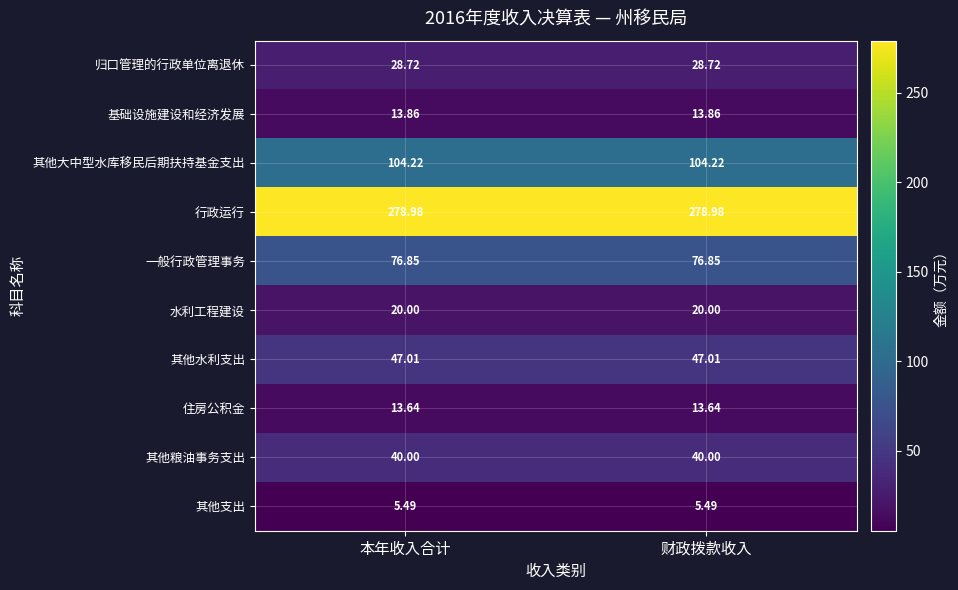

At 本年收入合计, list the series in order from smallest to largest.

其他支出, 住房公积金, 基础设施建设和经济发展, 水利工程建设, 归口管理的行政单位离退休, 其他粮油事务支出, 其他水利支出, 一般行政管理事务, 其他大中型水库移民后期扶持基金支出, 行政运行